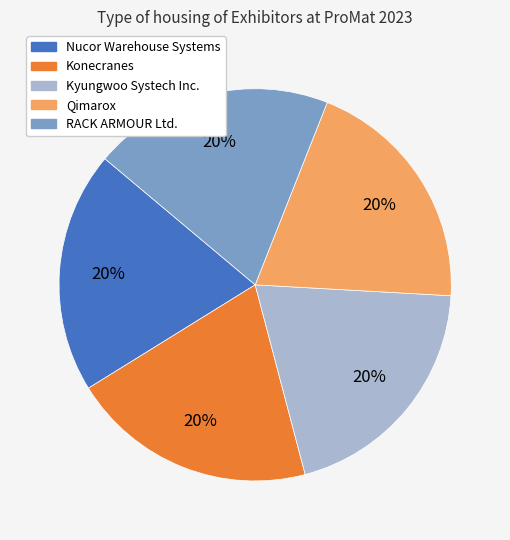

To the nearest percent, what portion does Kyungwoo Systech Inc. represent?

20%